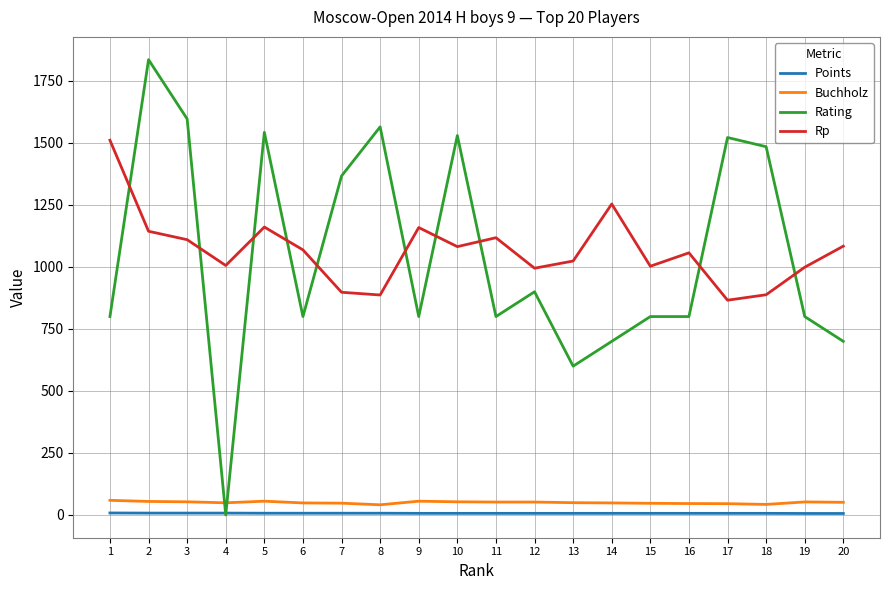

Is the value of Rp at 9 greater than the value of Rating at 5?

No